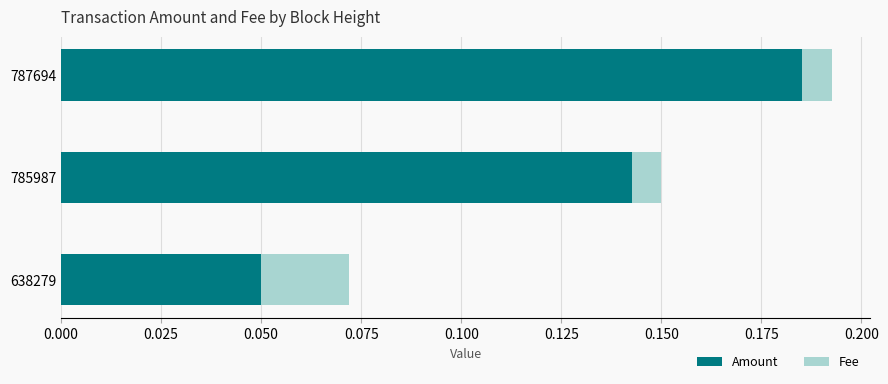

Where is Amount nearest to the value 0?

638279